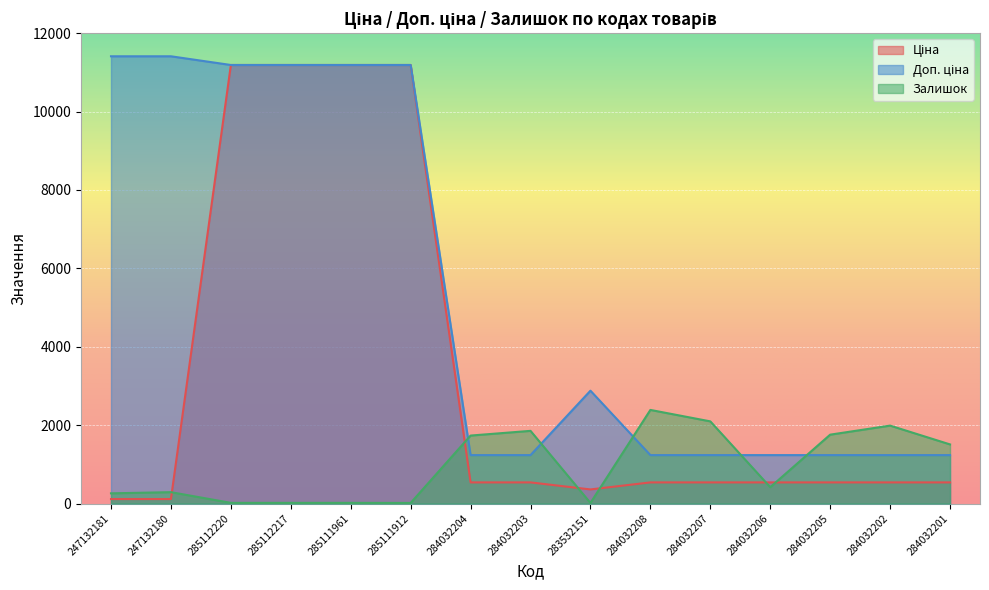

The value of Доп. ціна at 284032207 is 1235.4. True or false?

True